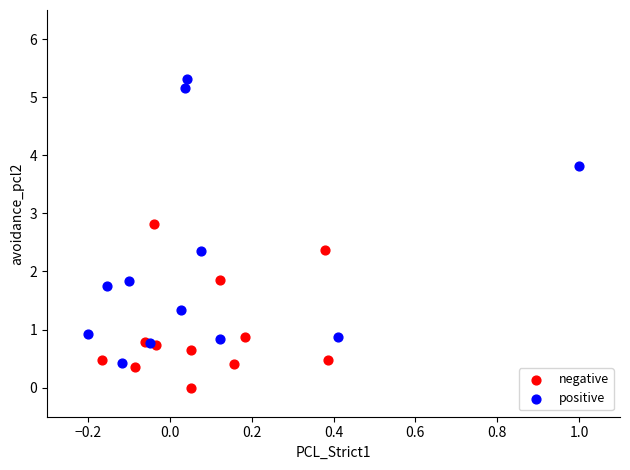

Which series has the widest spread of Y values?

positive